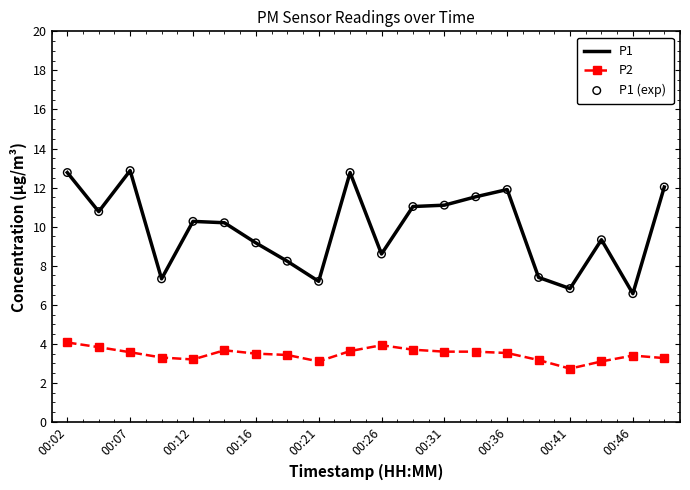

Which series has the largest range (max minus min)?

P1